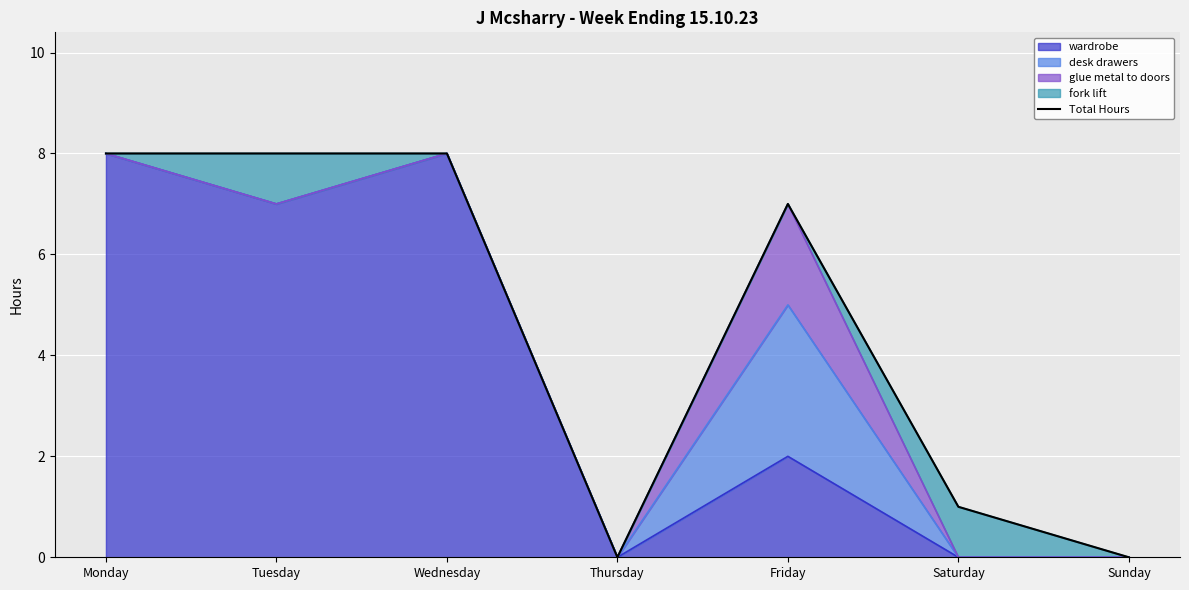

Count the values in the range 0 to 8.

7